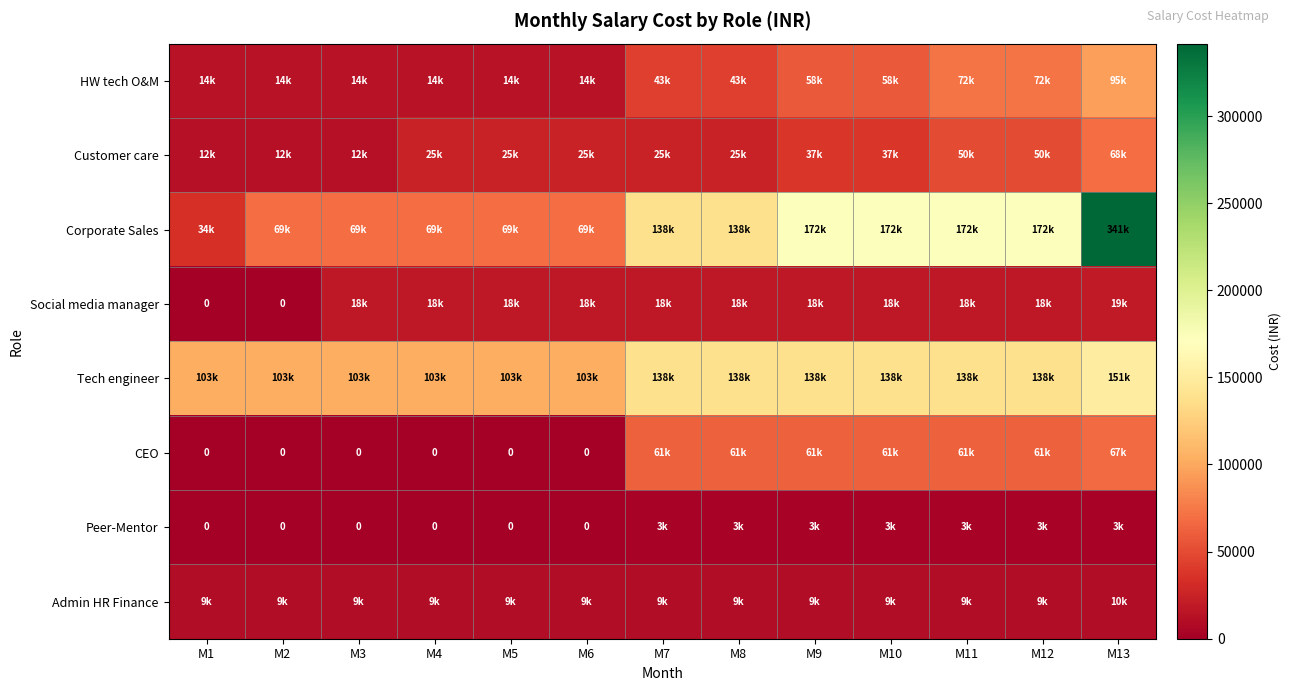

The Corporate Sales series shows 69000 at M3. True or false?

True